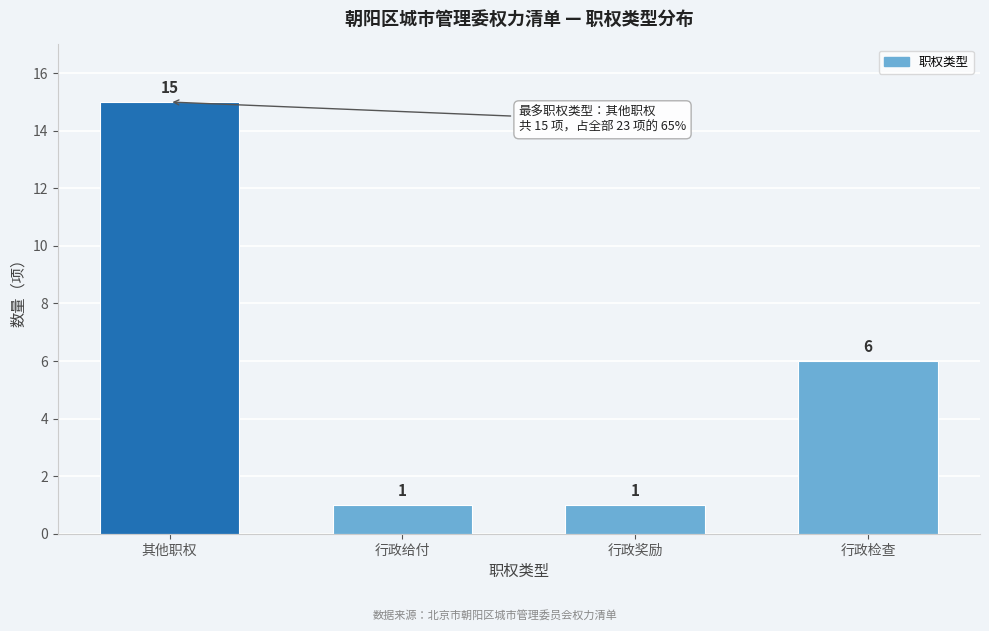

Reading right to left, what are all the values shown in this chart?

行政检查=6	行政奖励=1	行政给付=1	其他职权=15